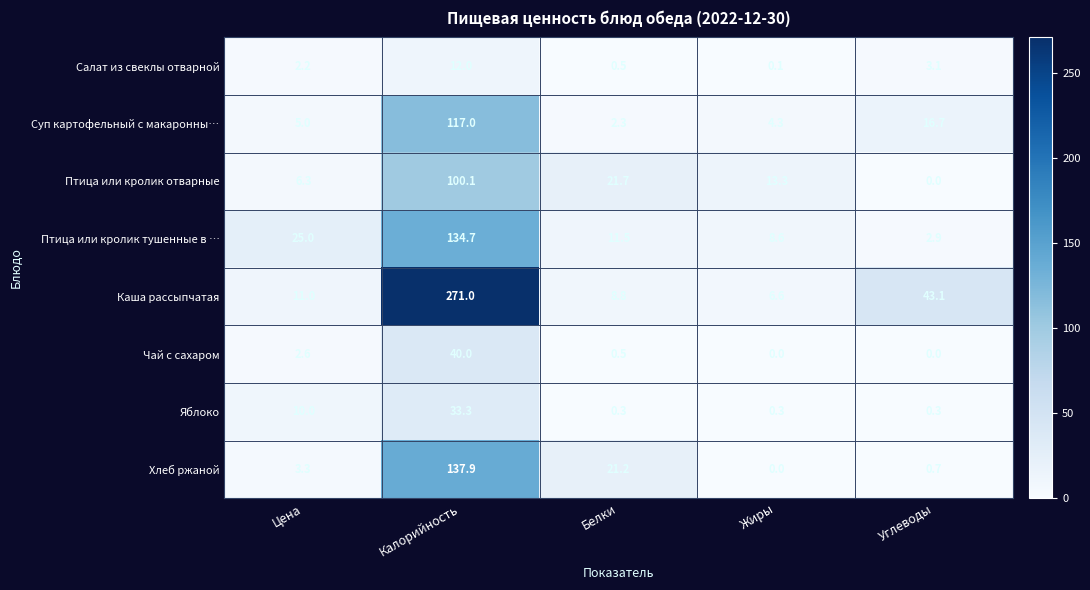

At which label does Хлеб ржаной reach its minimum?

Жиры